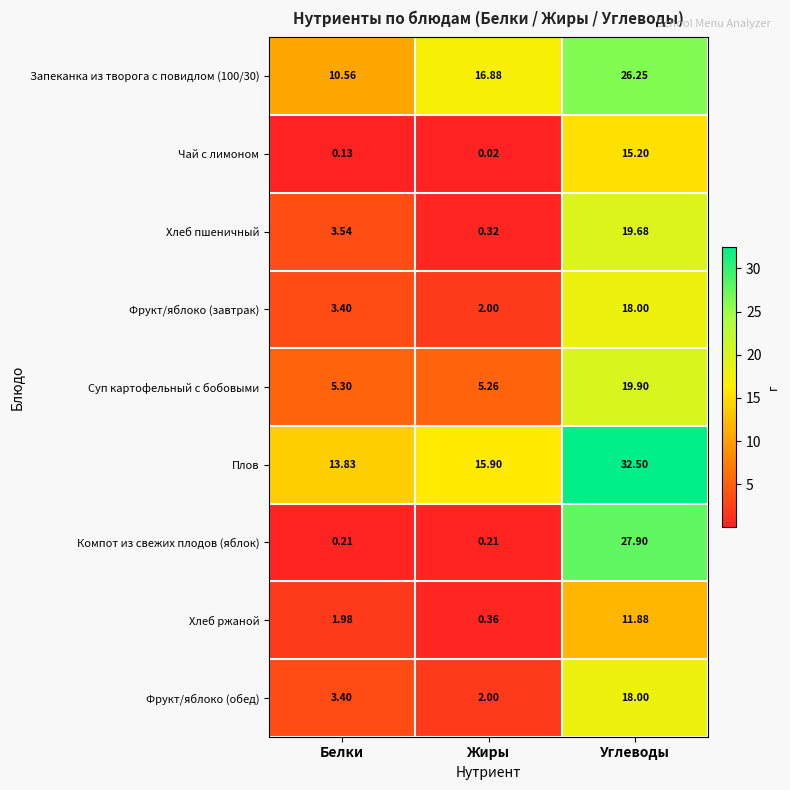

Which series has the largest total across all categories?

Плов